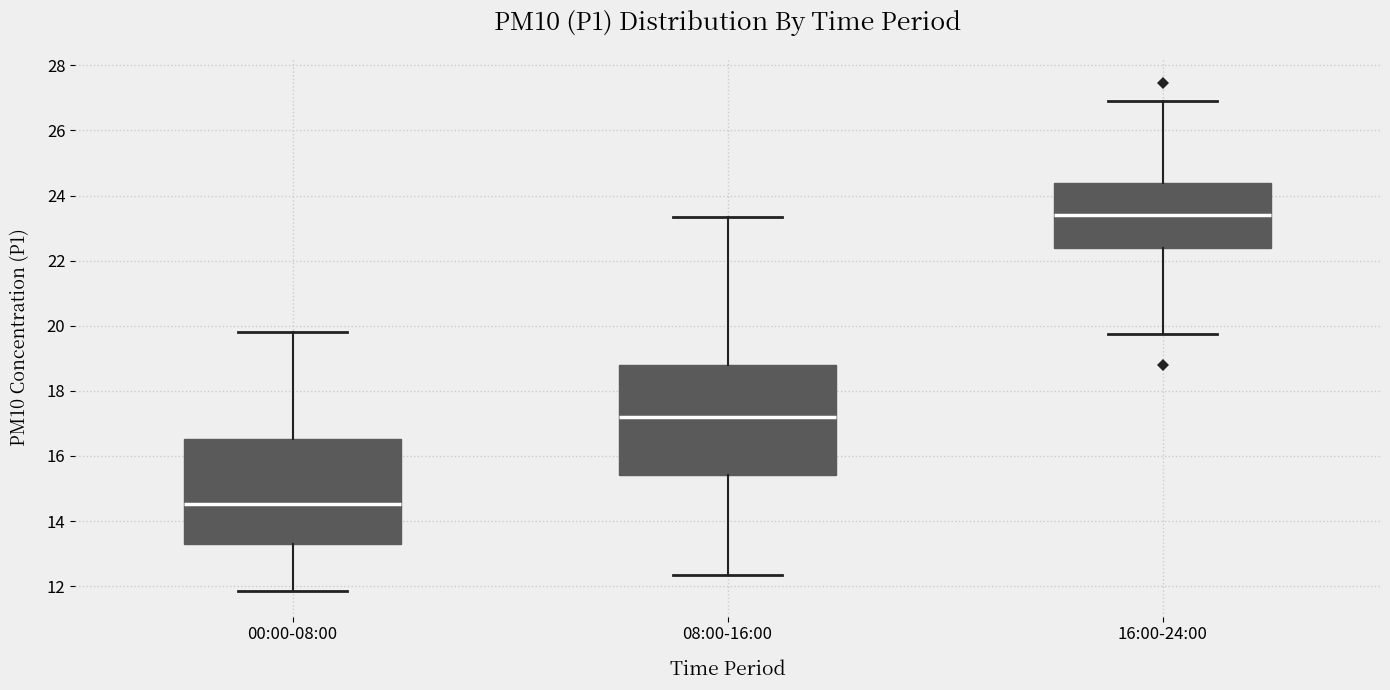

Reading left to right, transcribe this box plot: for each box, give where its median line is, the range the box spans, and where its two whiskers end, as read against the y-axis. The values are not printed on the chart, so give them approximately, as read against the axis.

00:00-08:00: median 14.6, box 13.4 to 16.6, whiskers 11.8 to 19.8
08:00-16:00: median 17.2, box 15.4 to 18.8, whiskers 12.4 to 23.4
16:00-24:00: median 23.4, box 22.4 to 24.4, whiskers 19.8 to 27.0